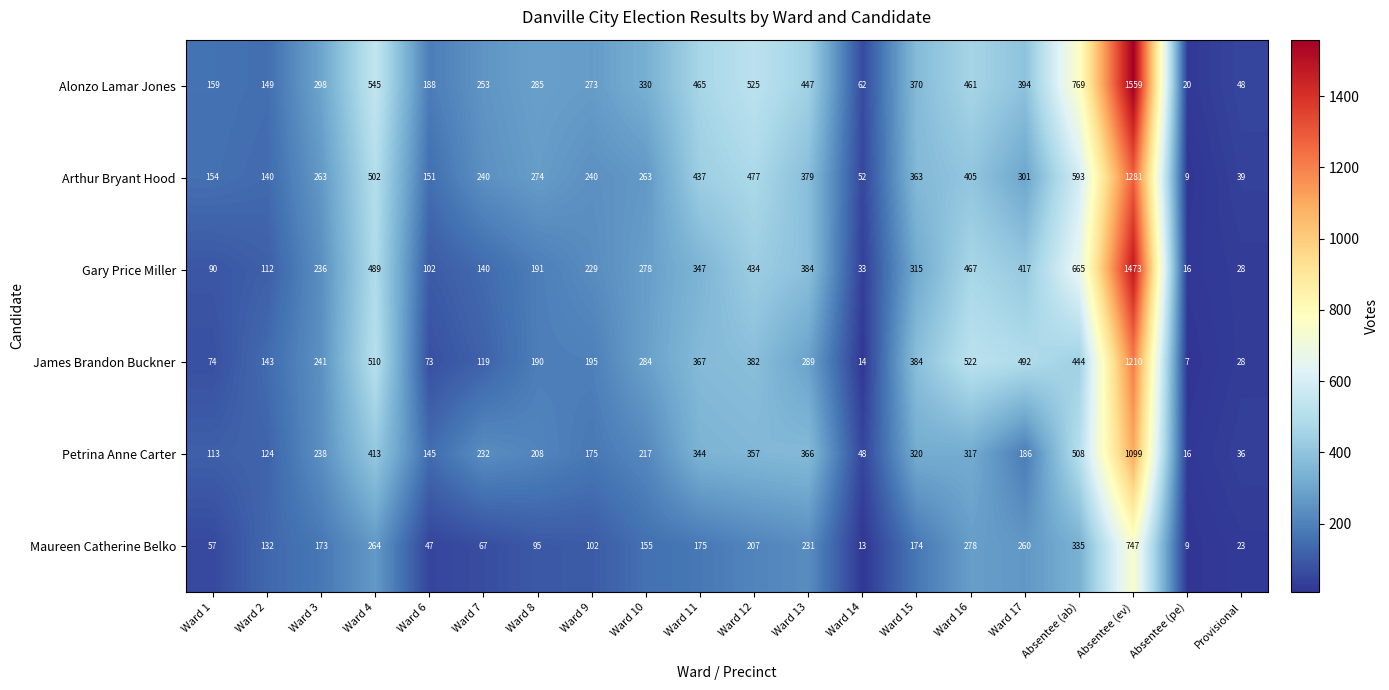

At Ward 11, list the series in order from smallest to largest.

Maureen Catherine Belko, Petrina Anne Carter, Gary Price Miller, James Brandon Buckner, Arthur Bryant Hood, Alonzo Lamar Jones